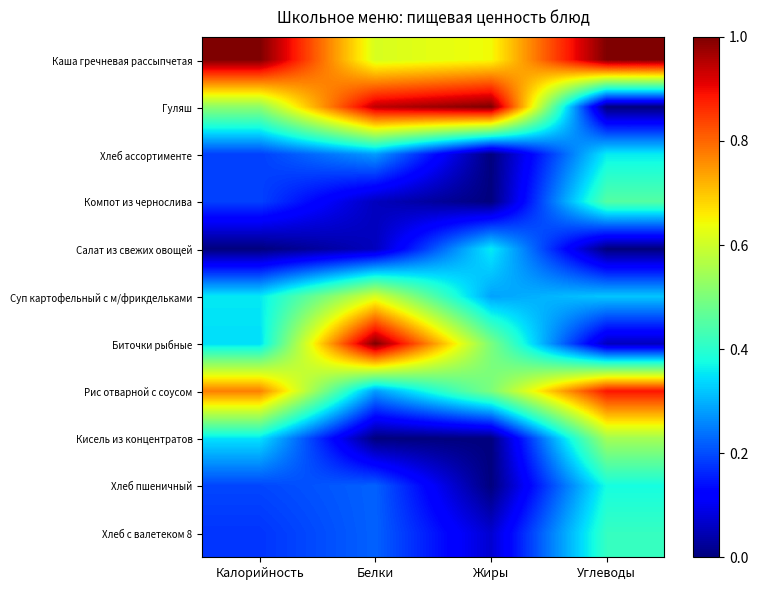

Which category has the highest value across all series?

Калорийность